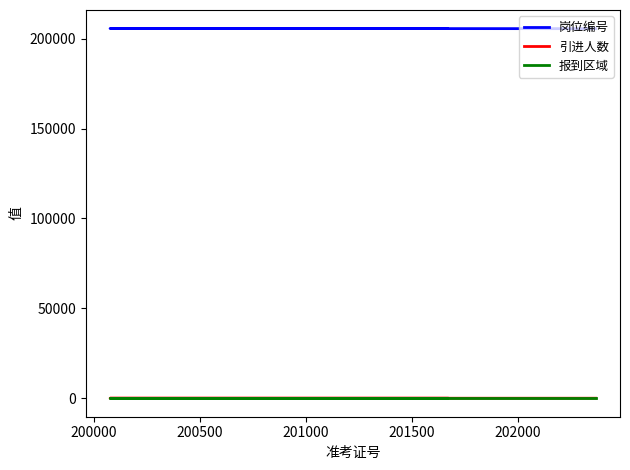

How many lines are shown in the chart?

3